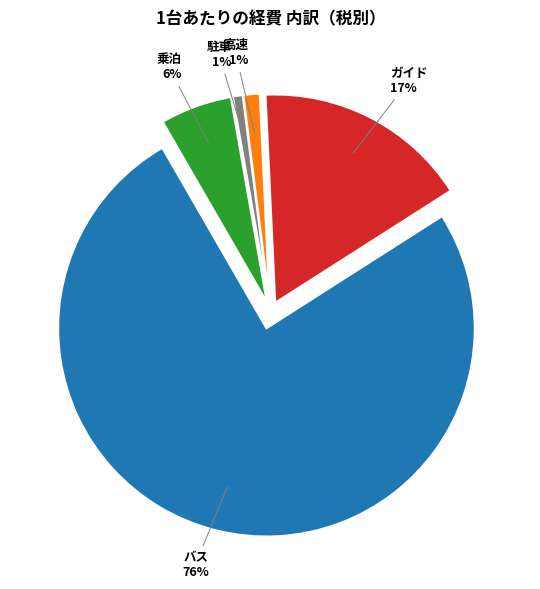

Is バス the majority of the pie?

Yes